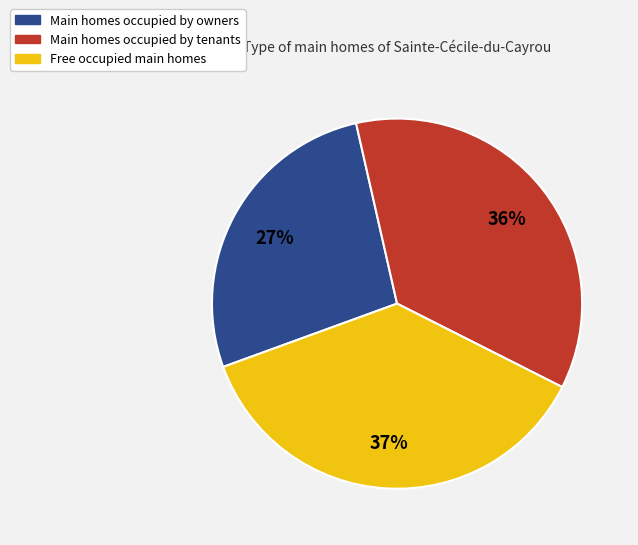

Is there any slice that represents more than half of the pie?

No